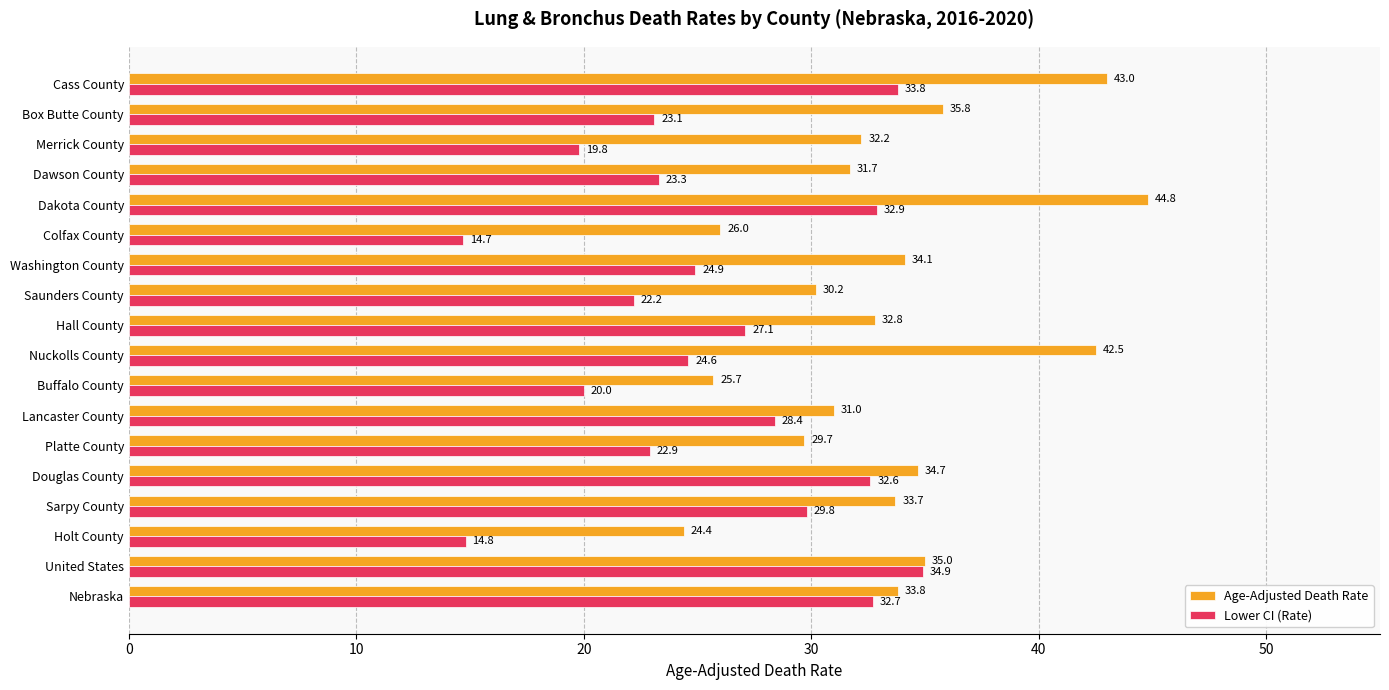

What is the spread (max minus min) of values at Dakota County?

11.9